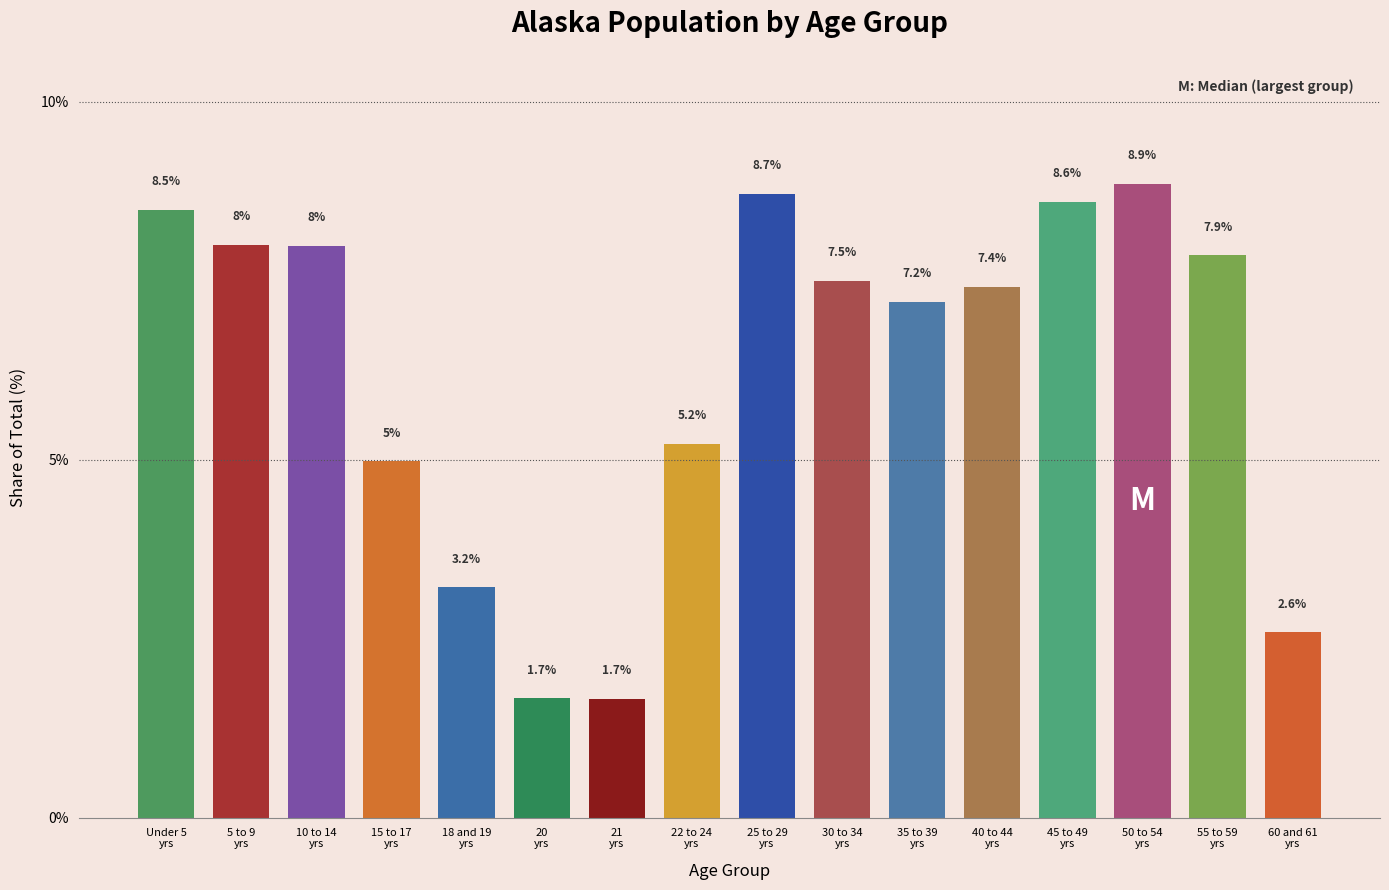

Reading left to right, what are all the values shown in this chart?

8.5	8.0	8.0	5.0	3.2	1.7	1.7	5.2	8.7	7.5	7.2	7.4	8.6	8.9	7.9	2.6